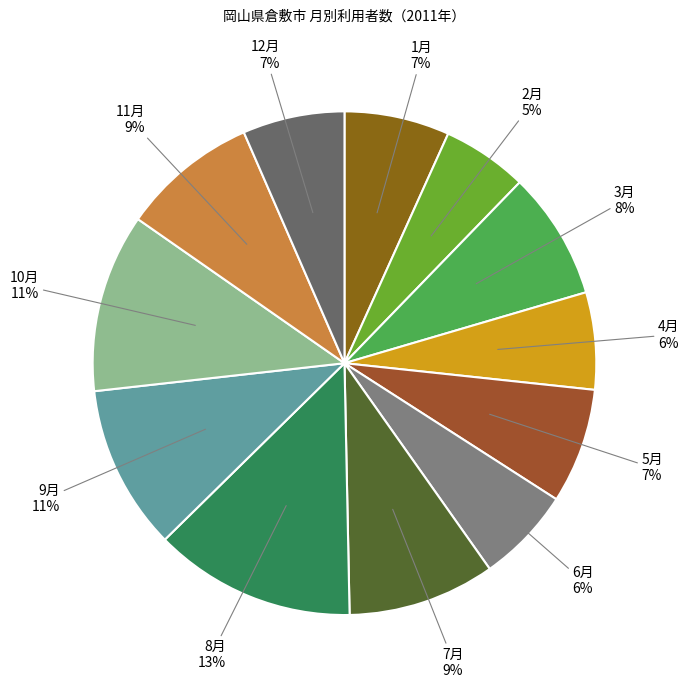

To the nearest percent, what is the average slice percentage?

8%